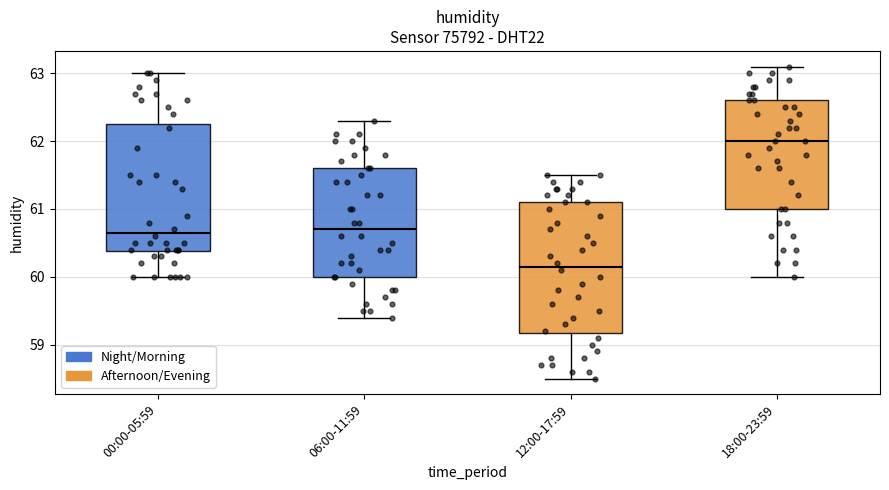

Reading left to right, read every box against the y-axis: the position of its median line, the range the box covers, and the ends of its whiskers. The values are not printed on the chart, so give them approximately, as read against the axis.

00:00-05:59: median 60.7, box 60.4 to 62.3, whiskers 60.0 to 63.0
06:00-11:59: median 60.7, box 60.0 to 61.6, whiskers 59.4 to 62.3
12:00-17:59: median 60.2, box 59.2 to 61.1, whiskers 58.5 to 61.5
18:00-23:59: median 62.0, box 61.0 to 62.6, whiskers 60.0 to 63.1